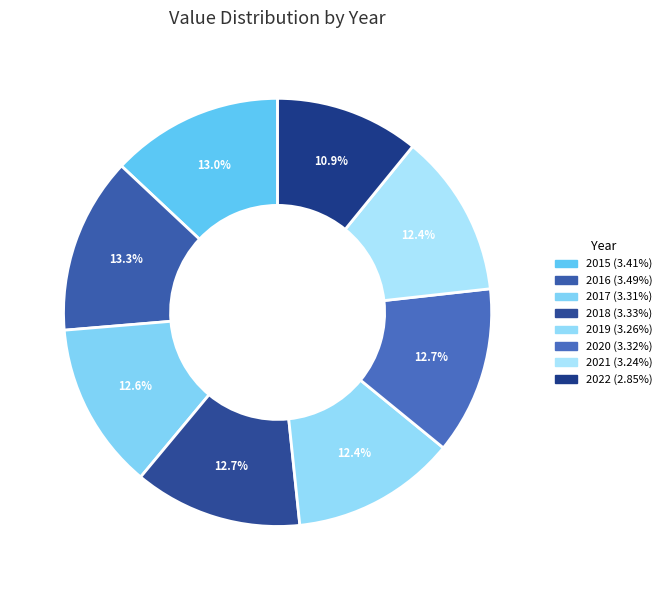

How many segments does this pie chart have?

8